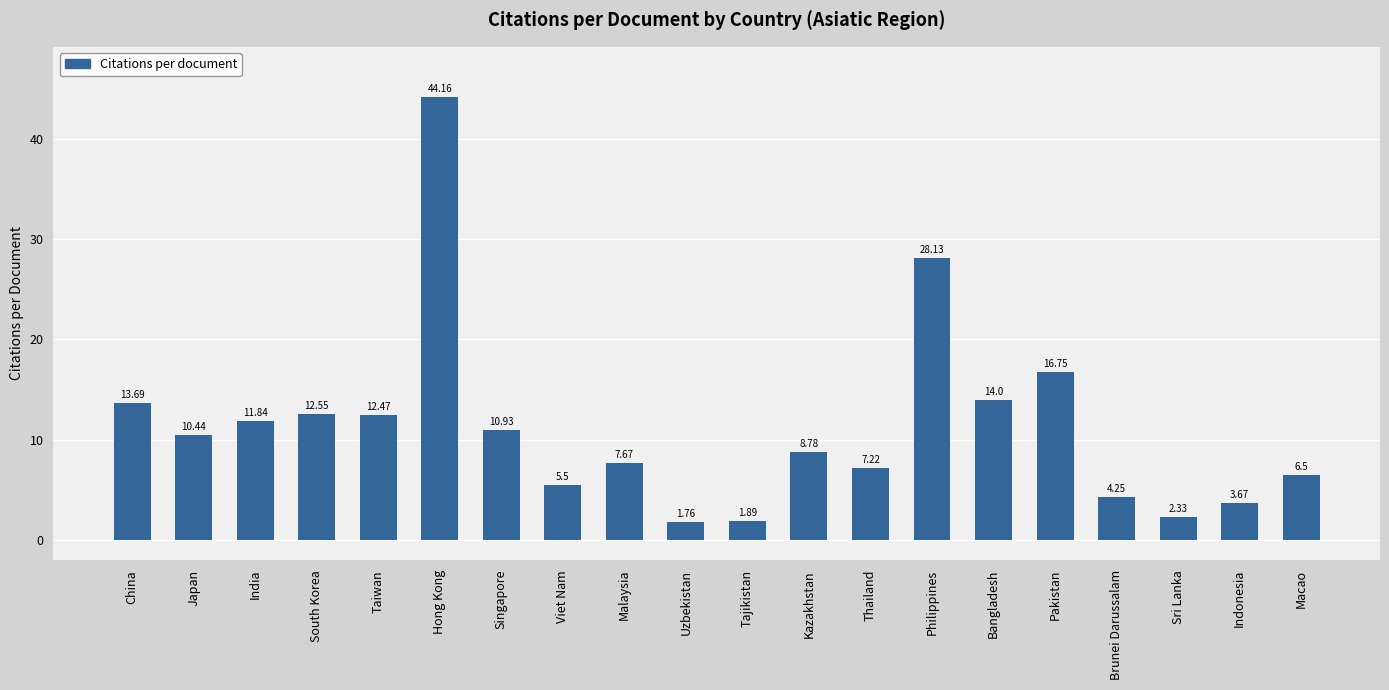

Is it true that the value at Viet Nam is 5.5?

True